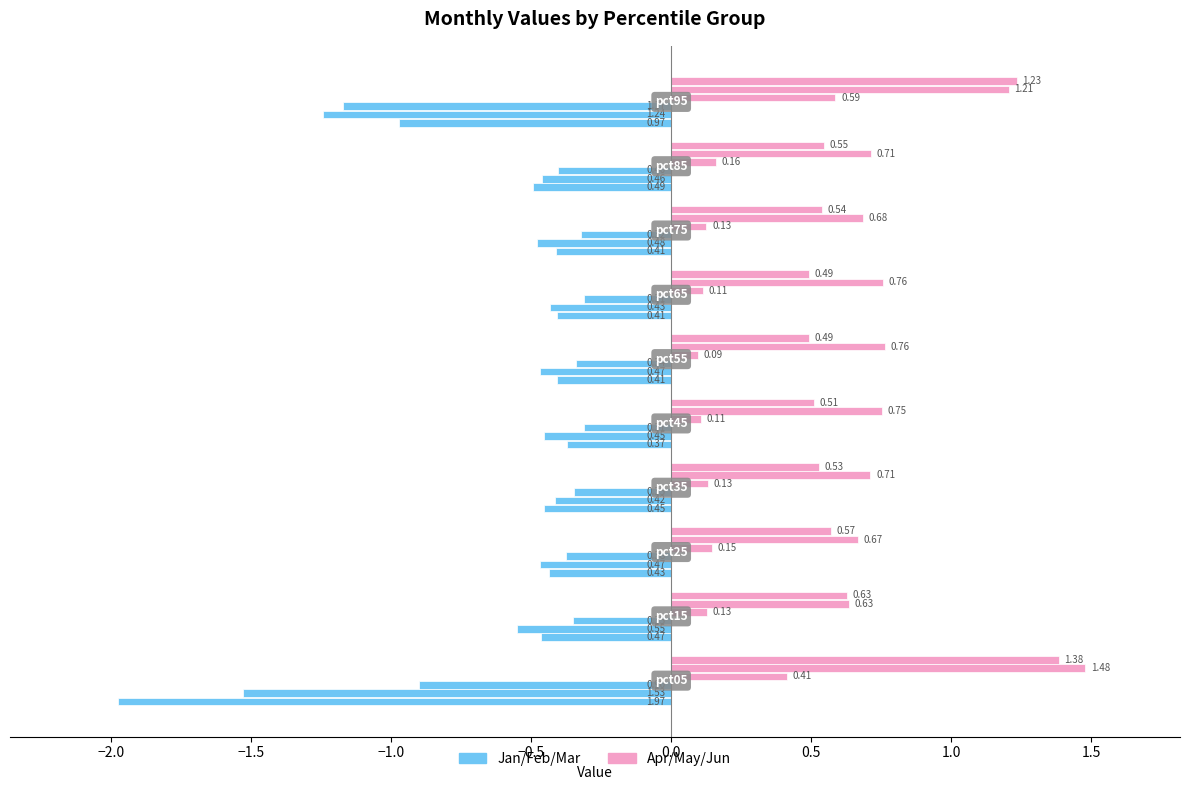

True or false: Jan has a value of -0.6 at 0.0.

False